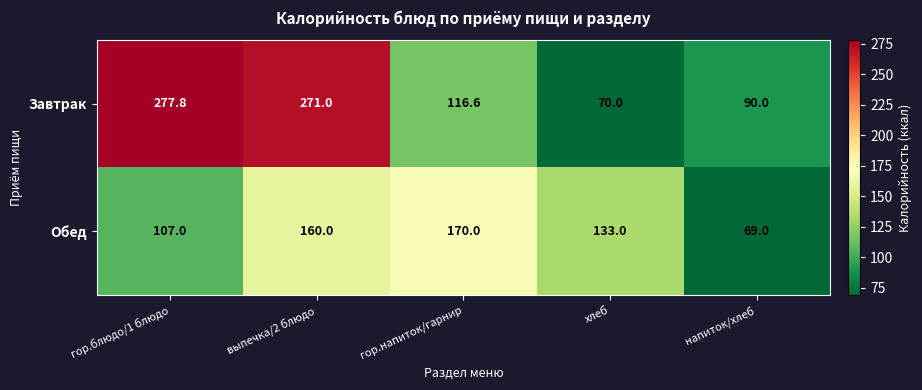

Rank the series by their average value, from lowest to highest.

Обед, Завтрак